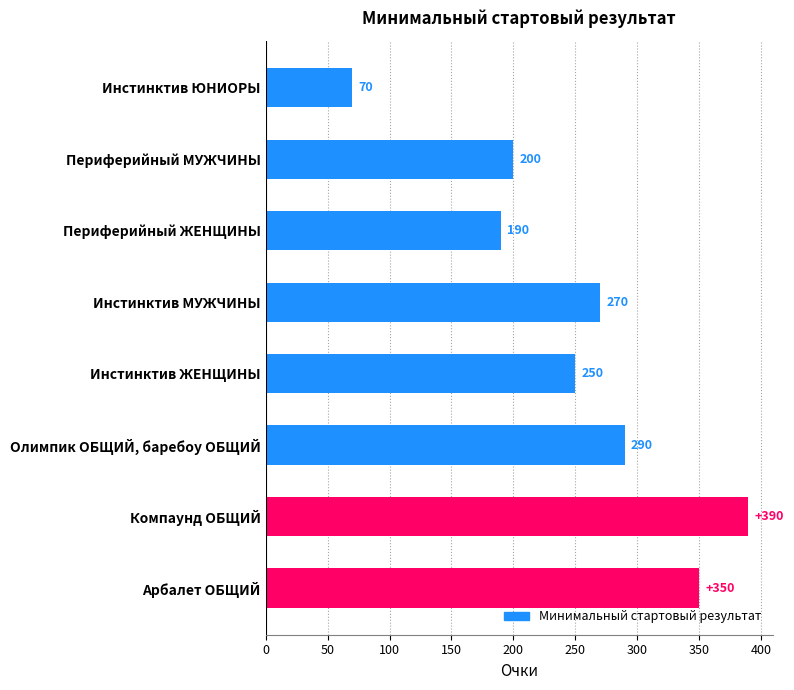

The value at Инстинктив ЮНИОРЫ is 107. True or false?

False